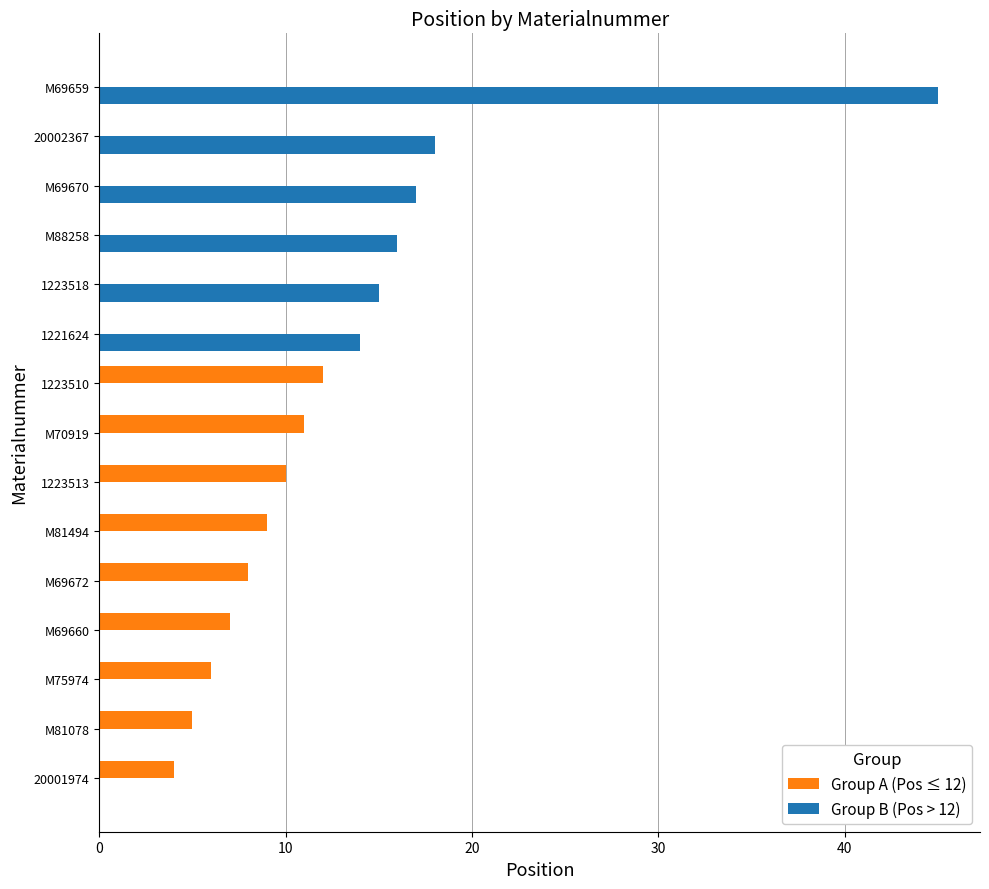

The Group A (Pos ≤ 12) series shows 15 at M70919. True or false?

False